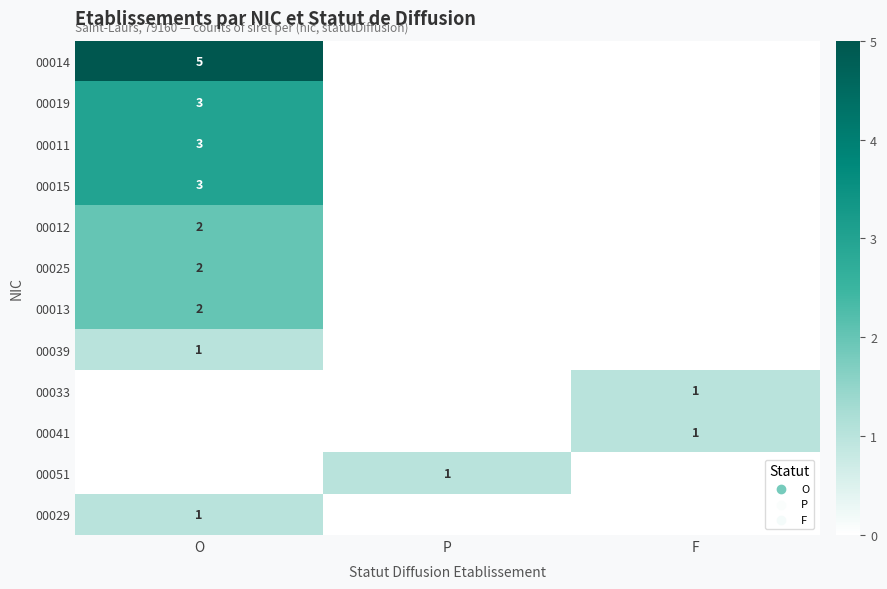

True or false: 00041 has a value of 1 at F.

True